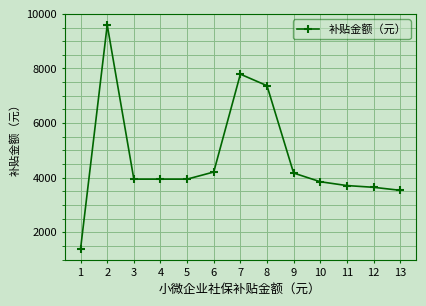

True or false: there are more than 1 points higher than both neighbors.

True